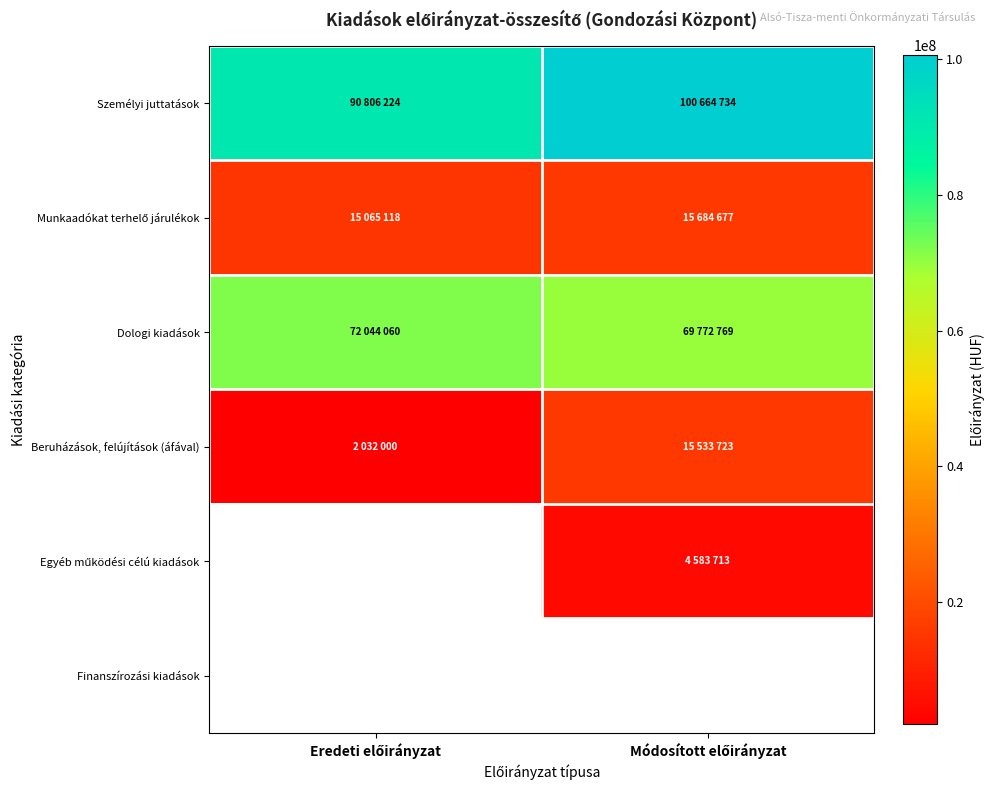

What is the difference between the highest and lowest values at Eredeti előirányzat?

88774224.0